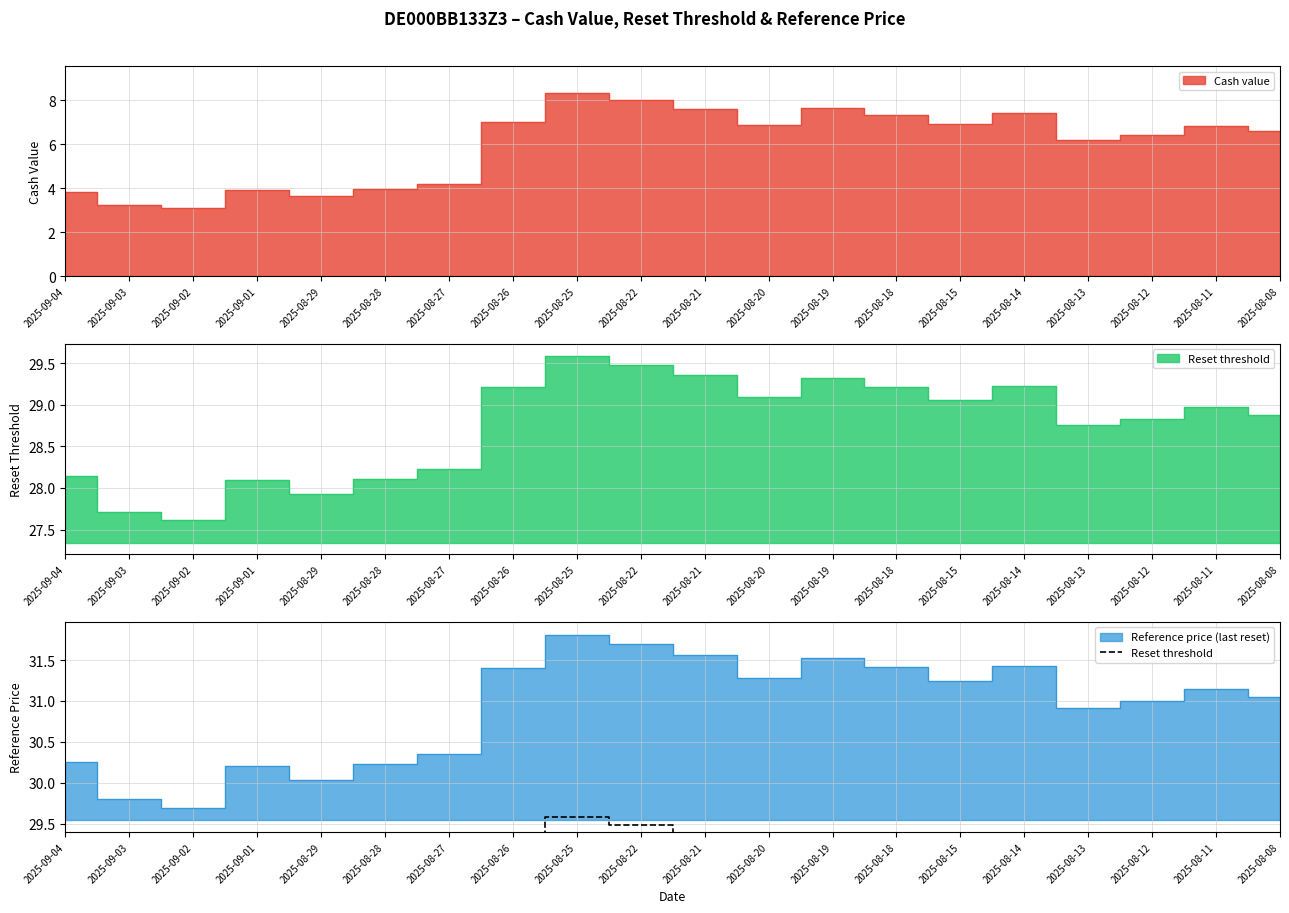

Which has a higher value, 2025-09-01 or 2025-08-18?

2025-08-18